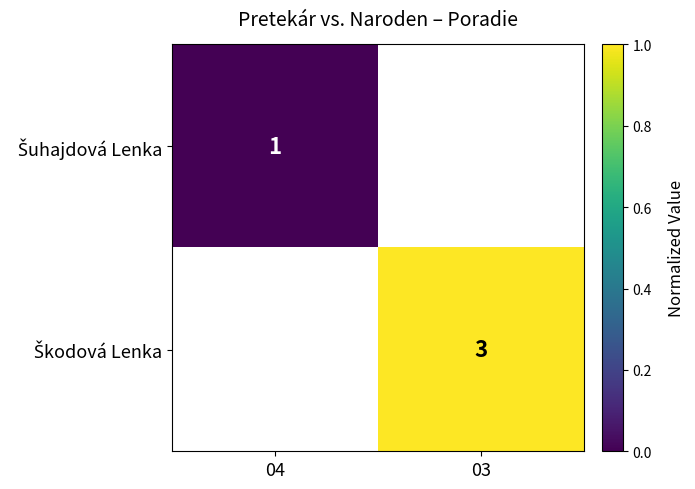

How many series are shown in this chart?

2